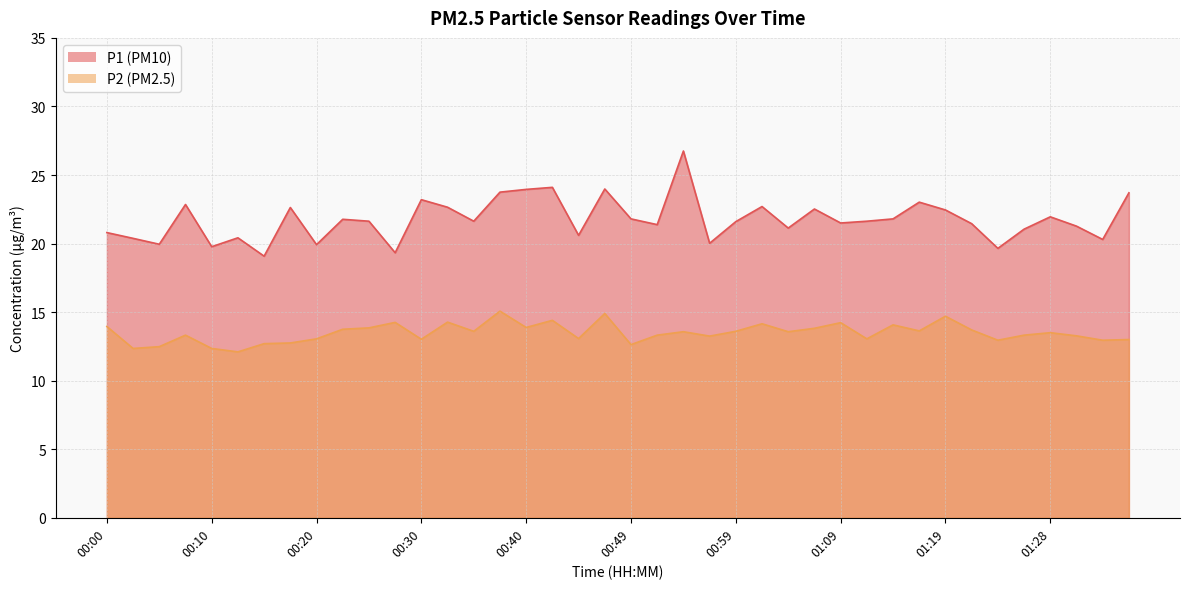

The P1 series shows 24.0 at 00:47. True or false?

True